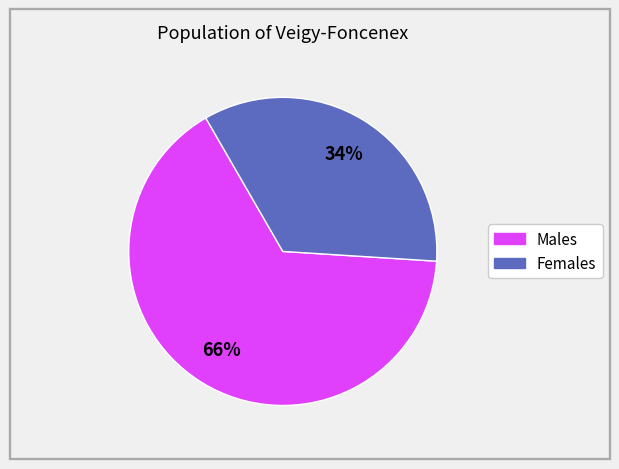

Count the number of slices in the pie.

2